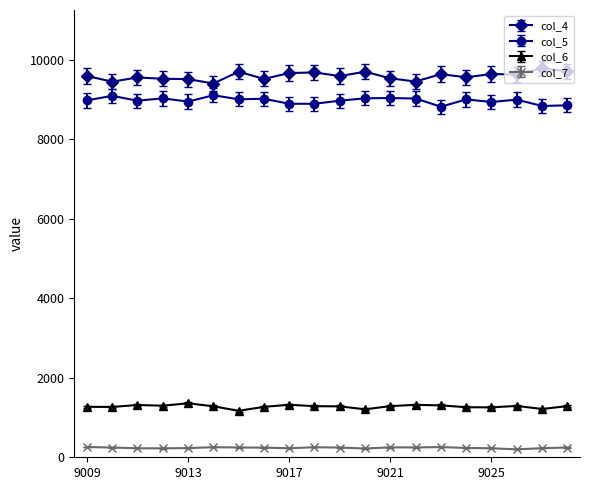

What is the greatest value displayed?

9789